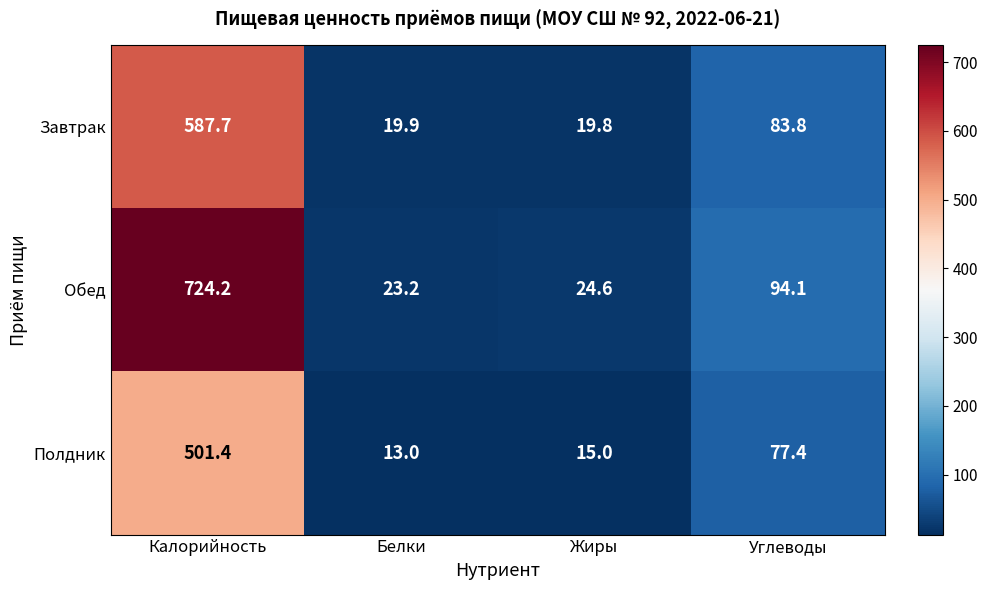

Reading left to right, extract all data points from this chart.

Завтрак: Калорийность=587.7	Белки=19.9	Жиры=19.8	Углеводы=83.8
Обед: Калорийность=724.2	Белки=23.2	Жиры=24.6	Углеводы=94.1
Полдник: Калорийность=501.4	Белки=13.0	Жиры=15.0	Углеводы=77.4